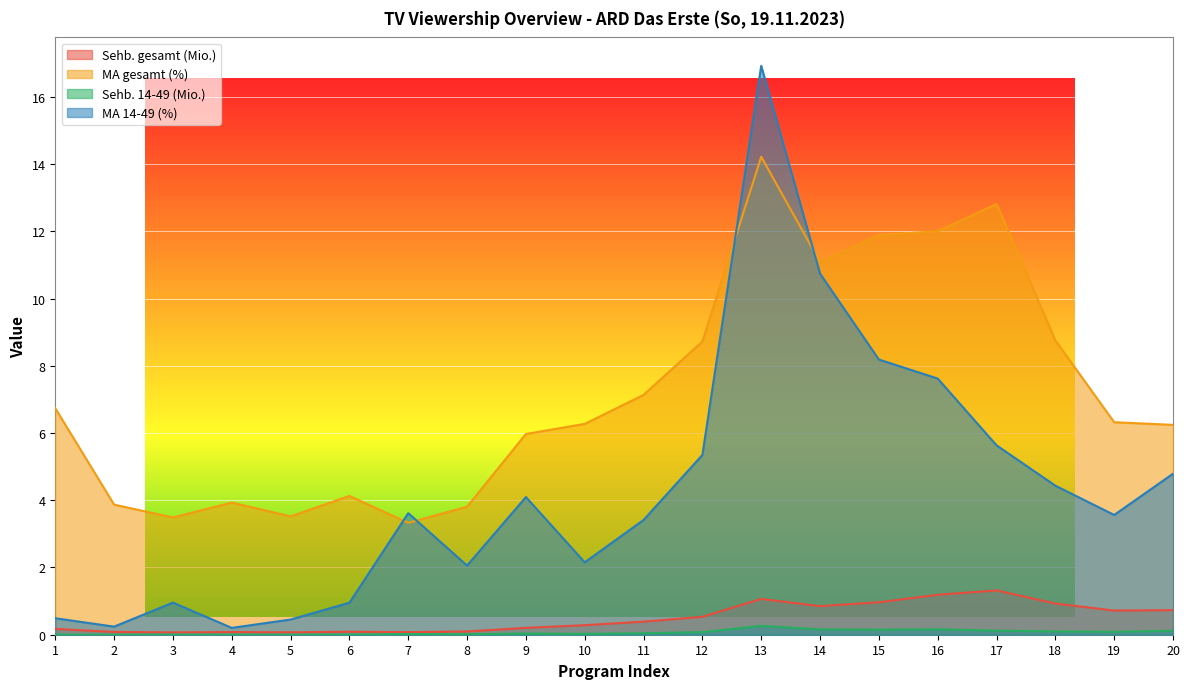

At which category is the sum across all series the highest?

13